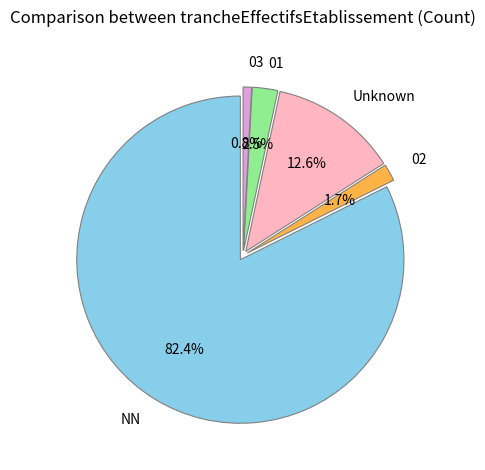

Approximately how many times larger is the value at NN compared to Unknown?

6.5